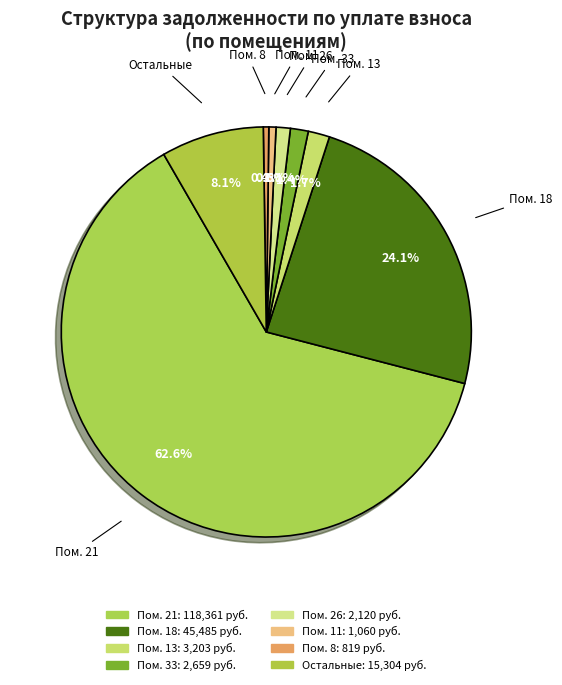

How many slices are in this pie chart?

8